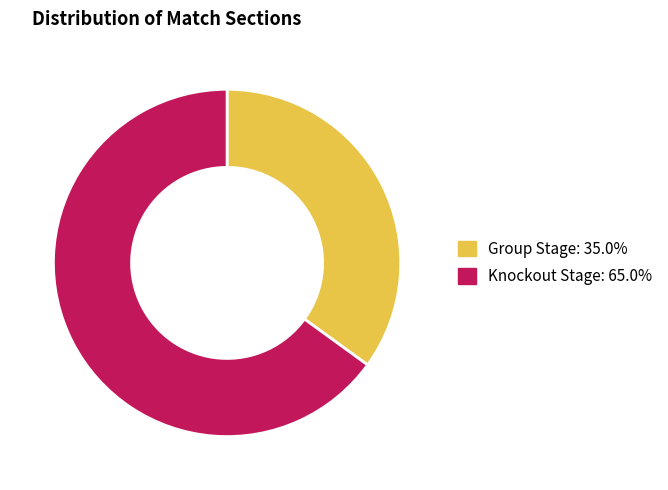

What is the ratio of the value at Knockout Stage to the value at Group Stage?

1.9